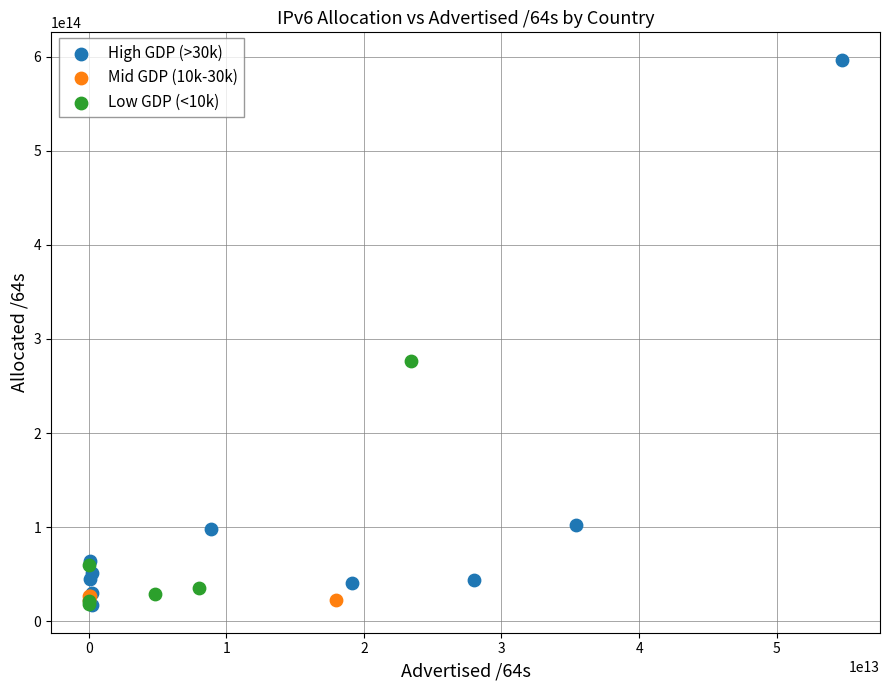

Which series has the widest spread of Y values?

High GDP (>30k)